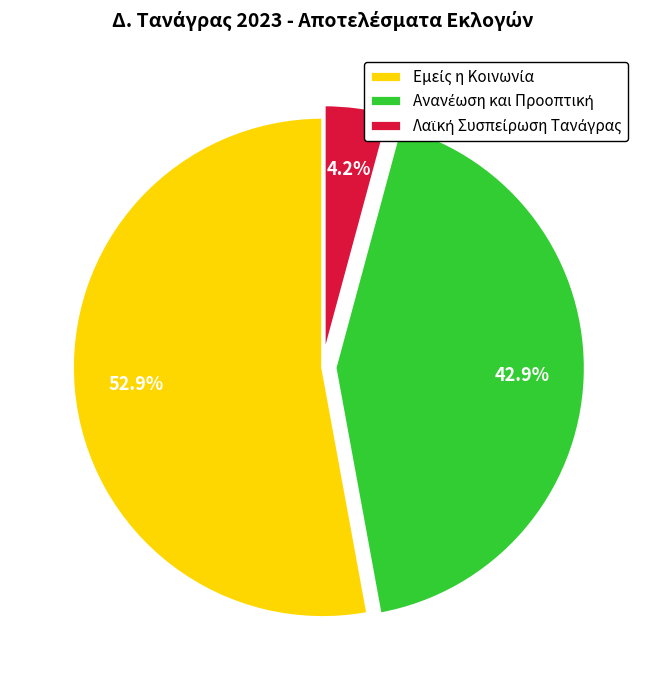

Does any single category account for the majority?

Yes